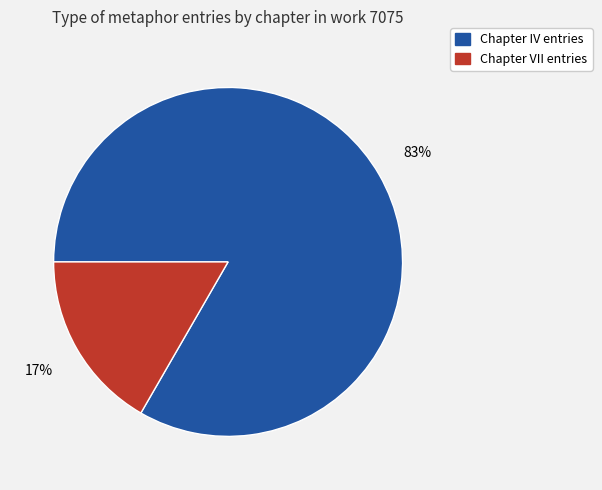

Rank the categories by value from lowest to highest.

Chapter VII entries, Chapter IV entries